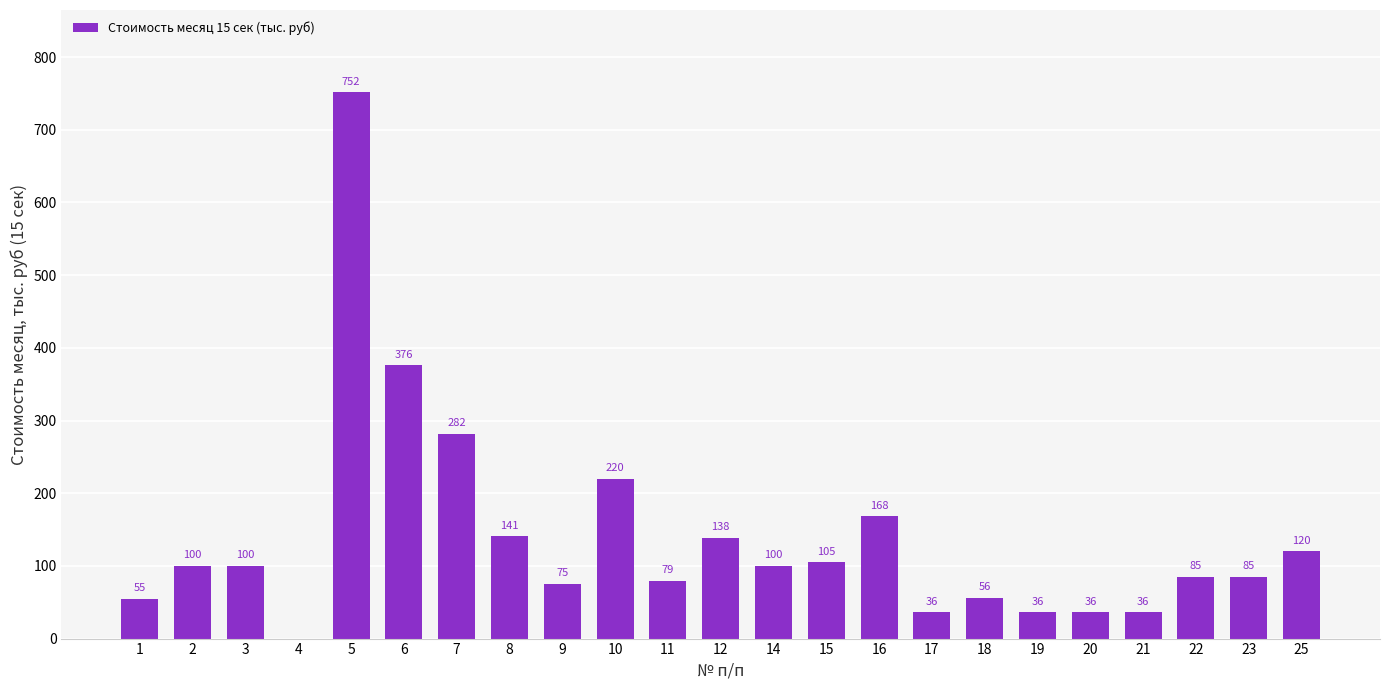

Approximately how many times larger is the value at 15 compared to 23?

1.2